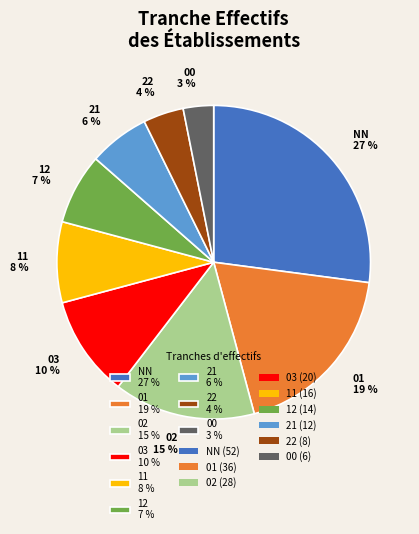

The NN slice represents 14% of the pie. True or false?

False